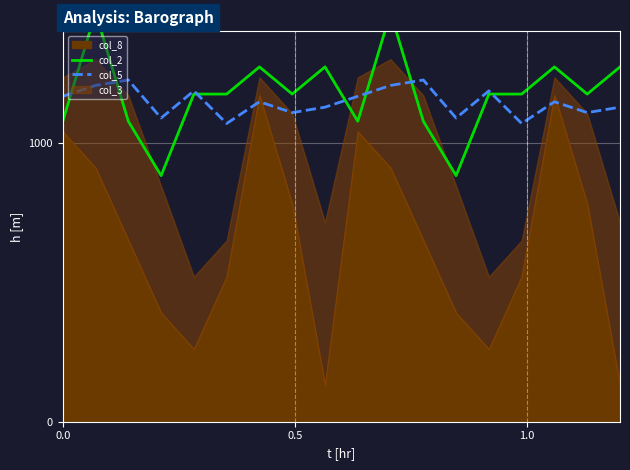

What is the lowest value of the col_5 series?

1069.5